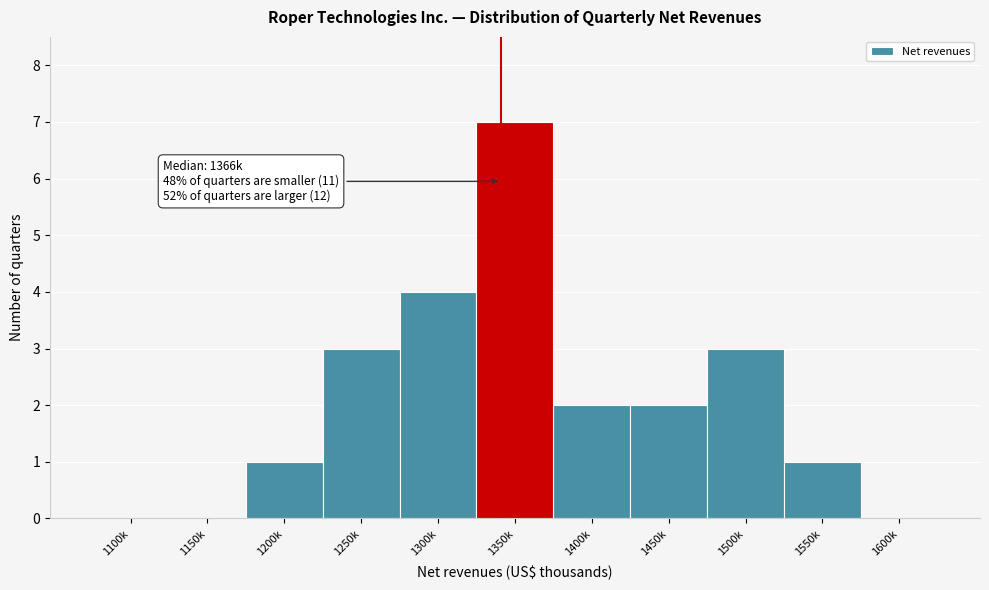

Reading right to left, list all the values displayed in this chart.

1600k=0	1550k=1	1500k=3	1450k=2	1400k=2	1350k=7	1300k=4	1250k=3	1200k=1	1150k=0	1100k=0